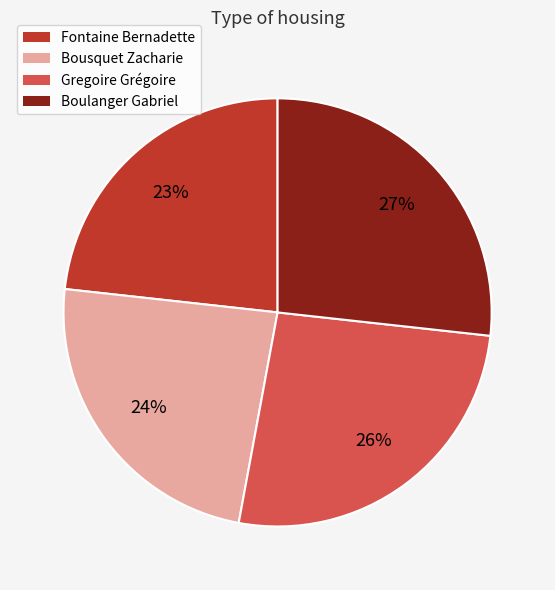

Between Boulanger Gabriel and Gregoire Grégoire, which is larger?

Boulanger Gabriel